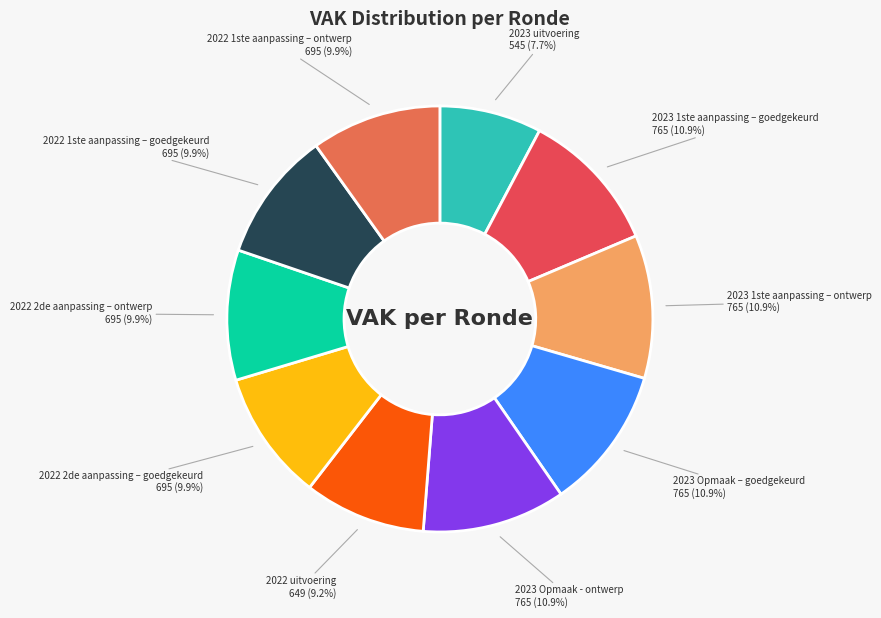

How many segments does this pie chart have?

10